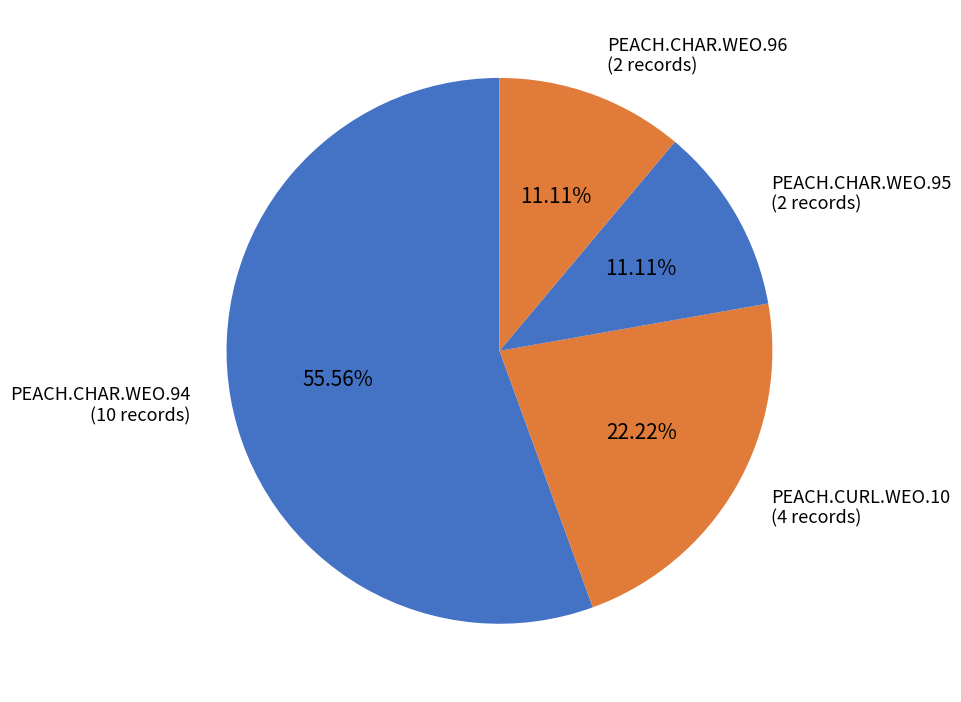

Combined, do PEACH.CURL.WEO.10 (4 records) and PEACH.CHAR.WEO.96 (2 records) account for over 50%?

No